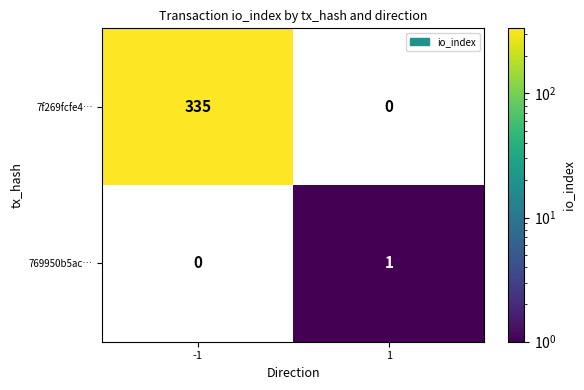

What is the average value of the 7f269fcfe4… series?

168